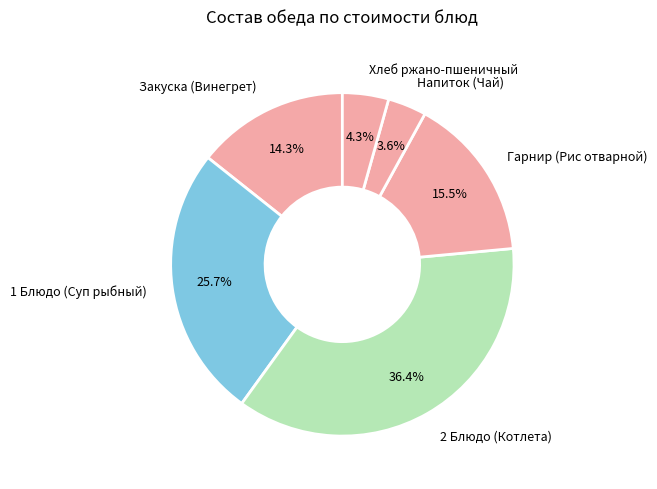

Between Напиток (Чай) and Закуска (Винегрет), which is larger?

Закуска (Винегрет)